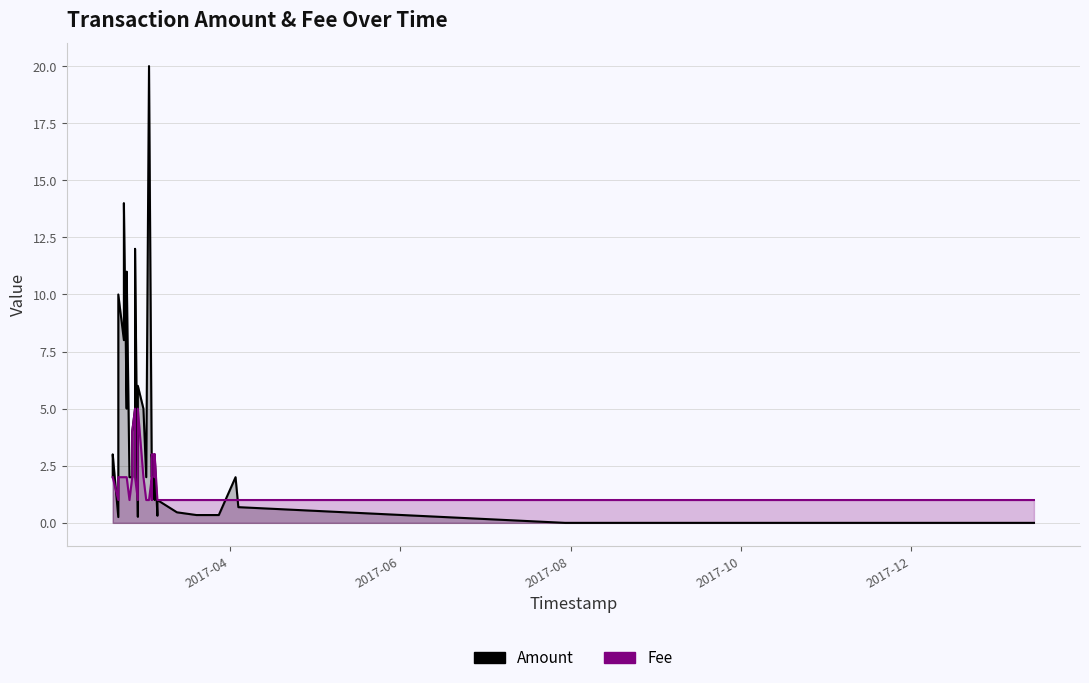

Which series has the largest total across all categories?

Amount